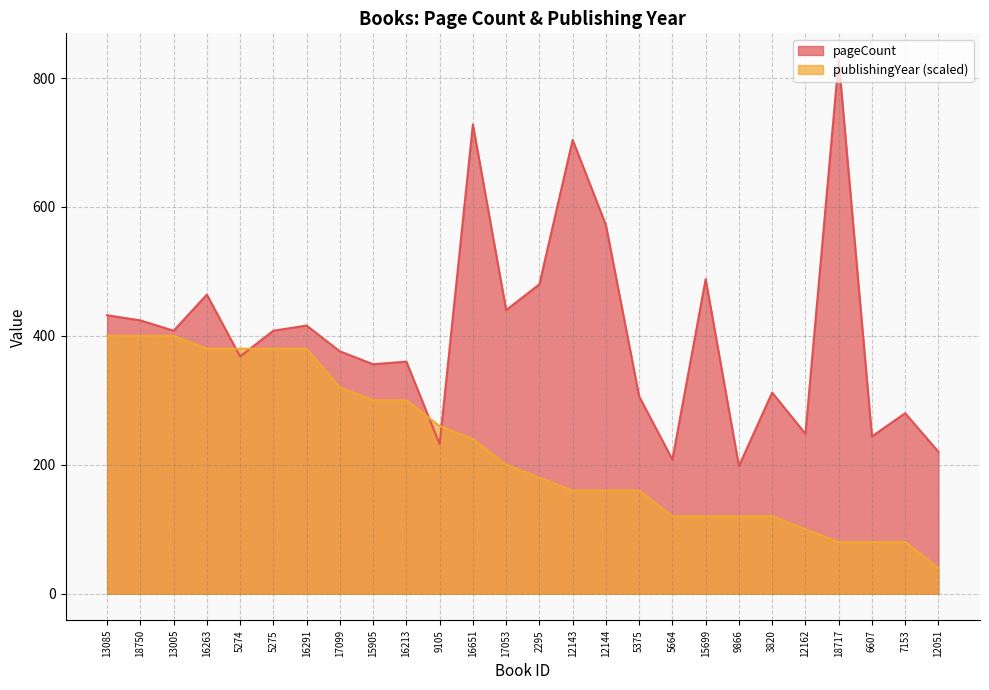

What is the sum of all pageCount values?

10500